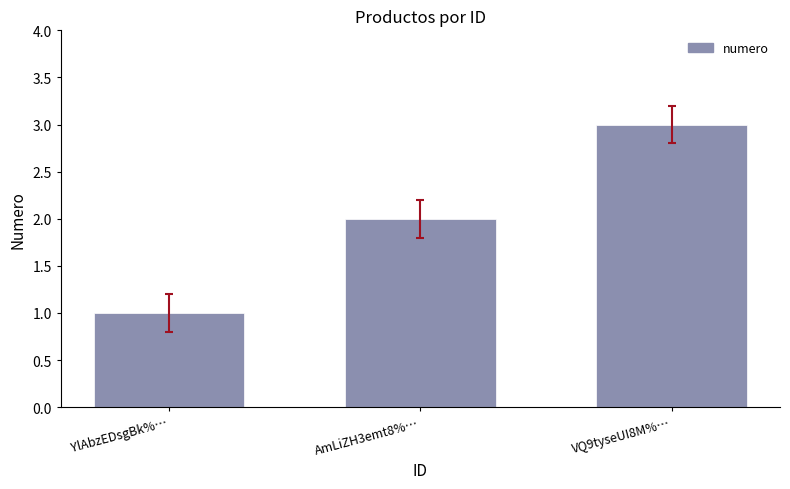

Reading left to right, transcribe all the data shown in this chart.

YlAbzEDsgBk%…=1	AmLiZH3emt8%…=2	VQ9tyseUI8M%…=3